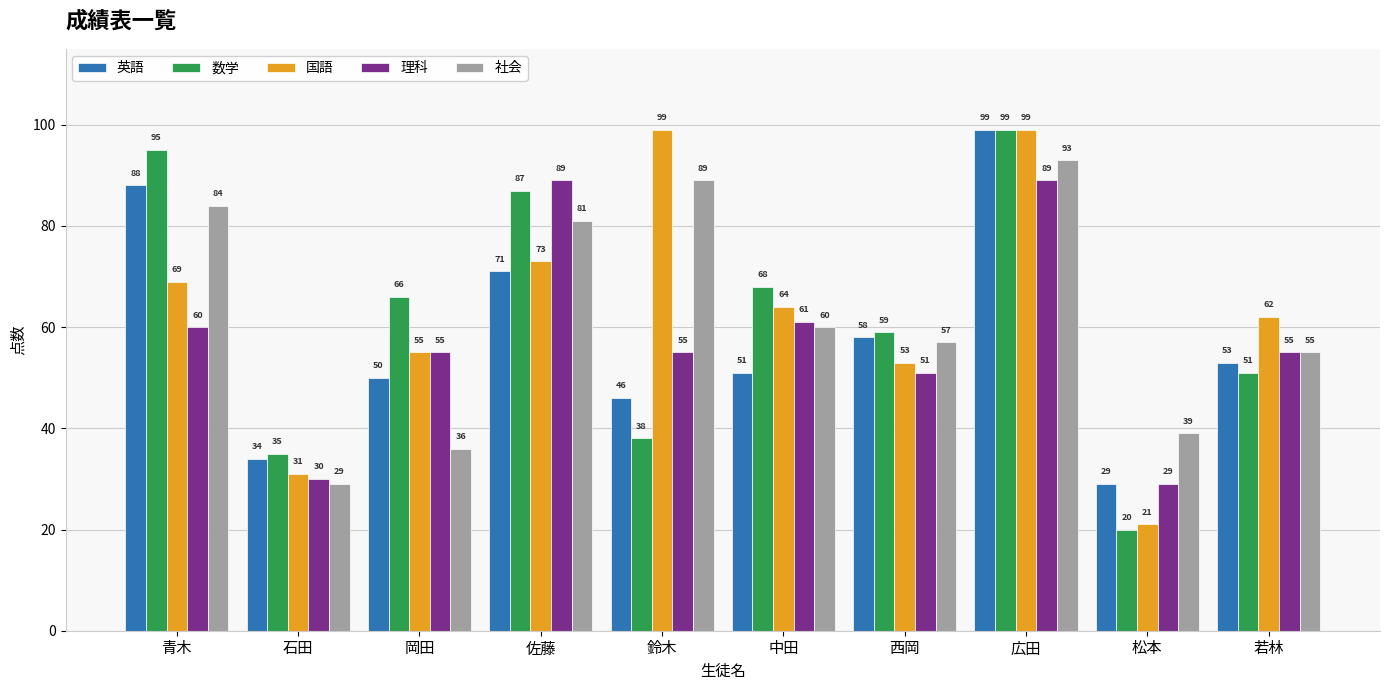

What is the total value across all series at 佐藤?

401